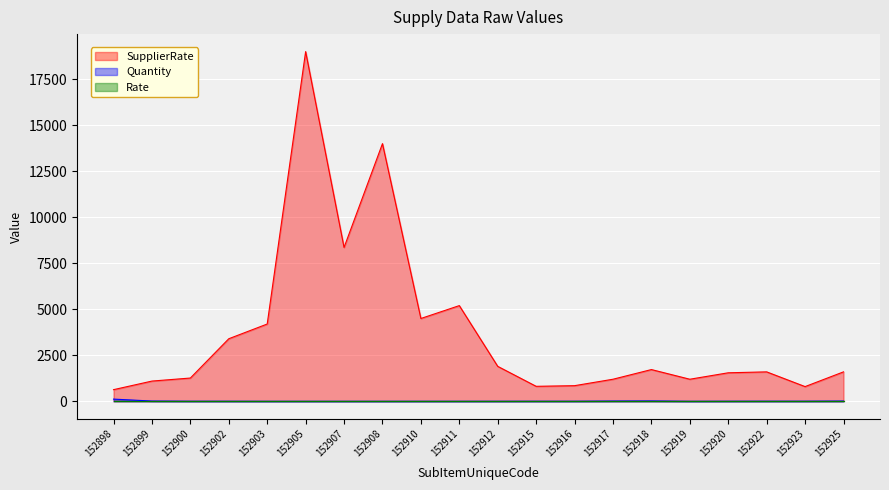

What is the average value of the Quantity series?

12